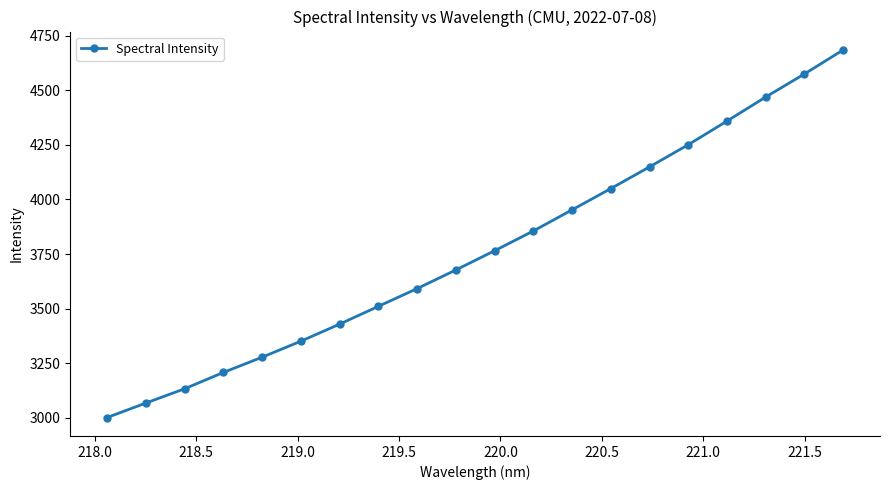

What is the value of the 5th point from the left?

3277.4